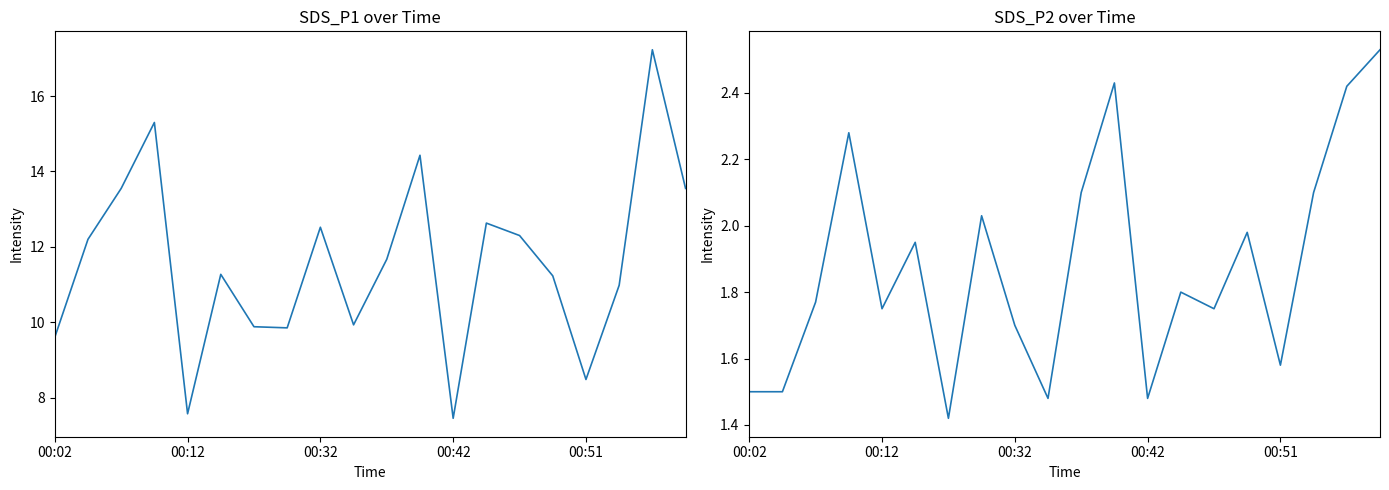

What is the difference between the maximum and minimum values in the SDS_P1 series?

9.8